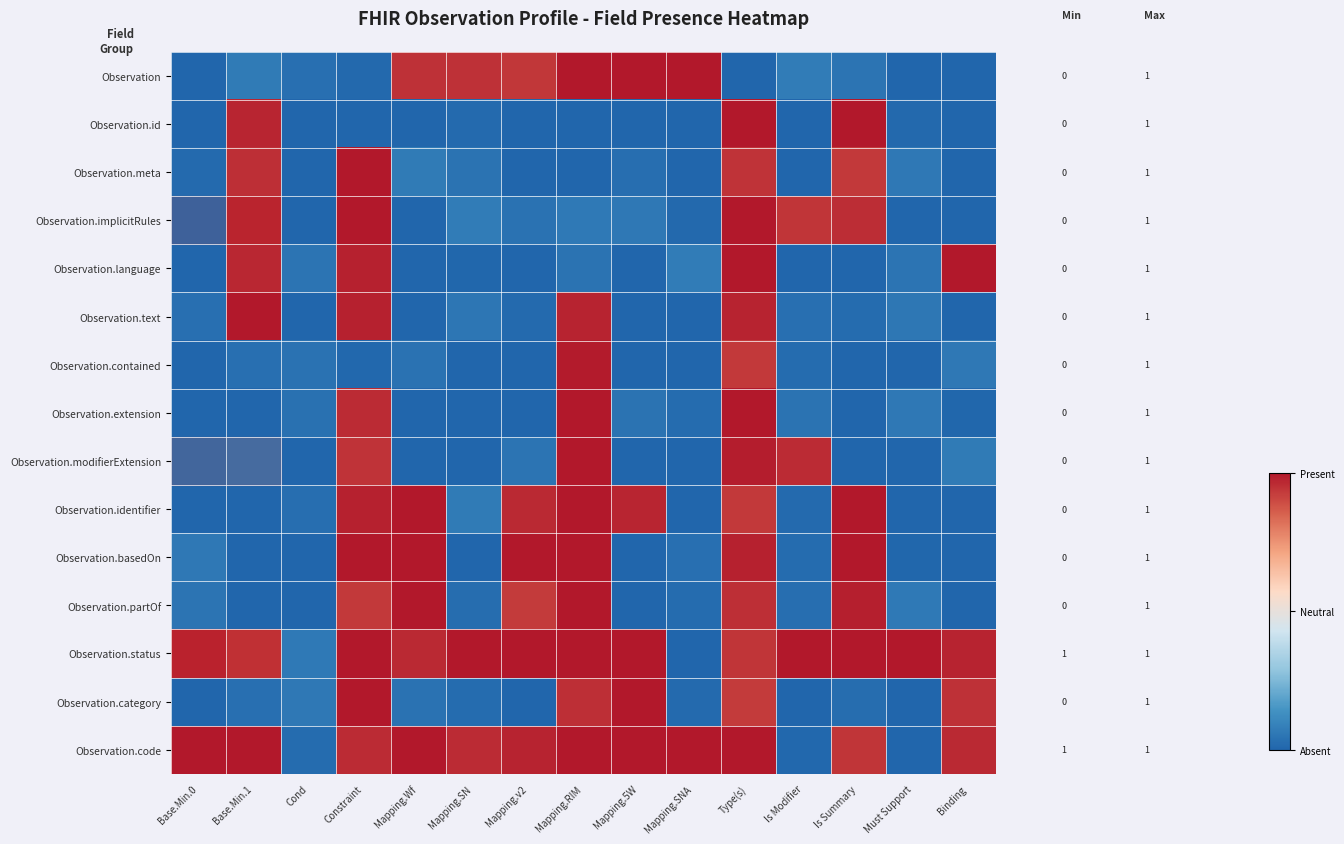

How many data points does each series have?

15